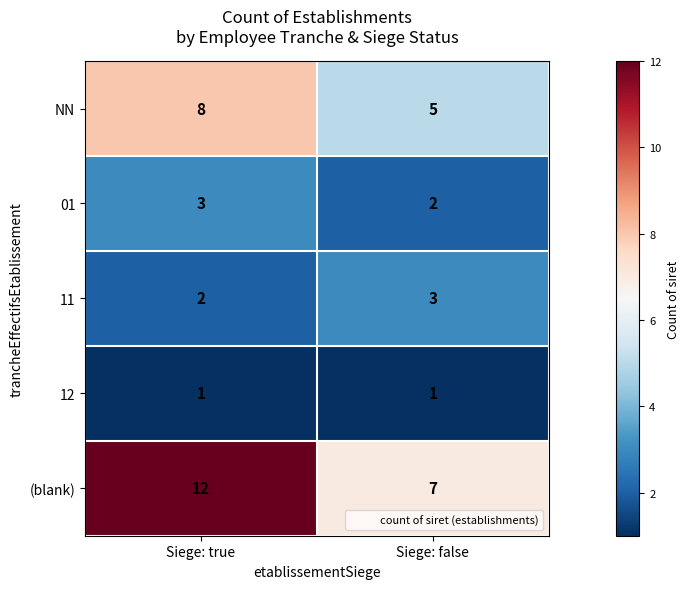

Which series has the widest spread of values?

(blank)